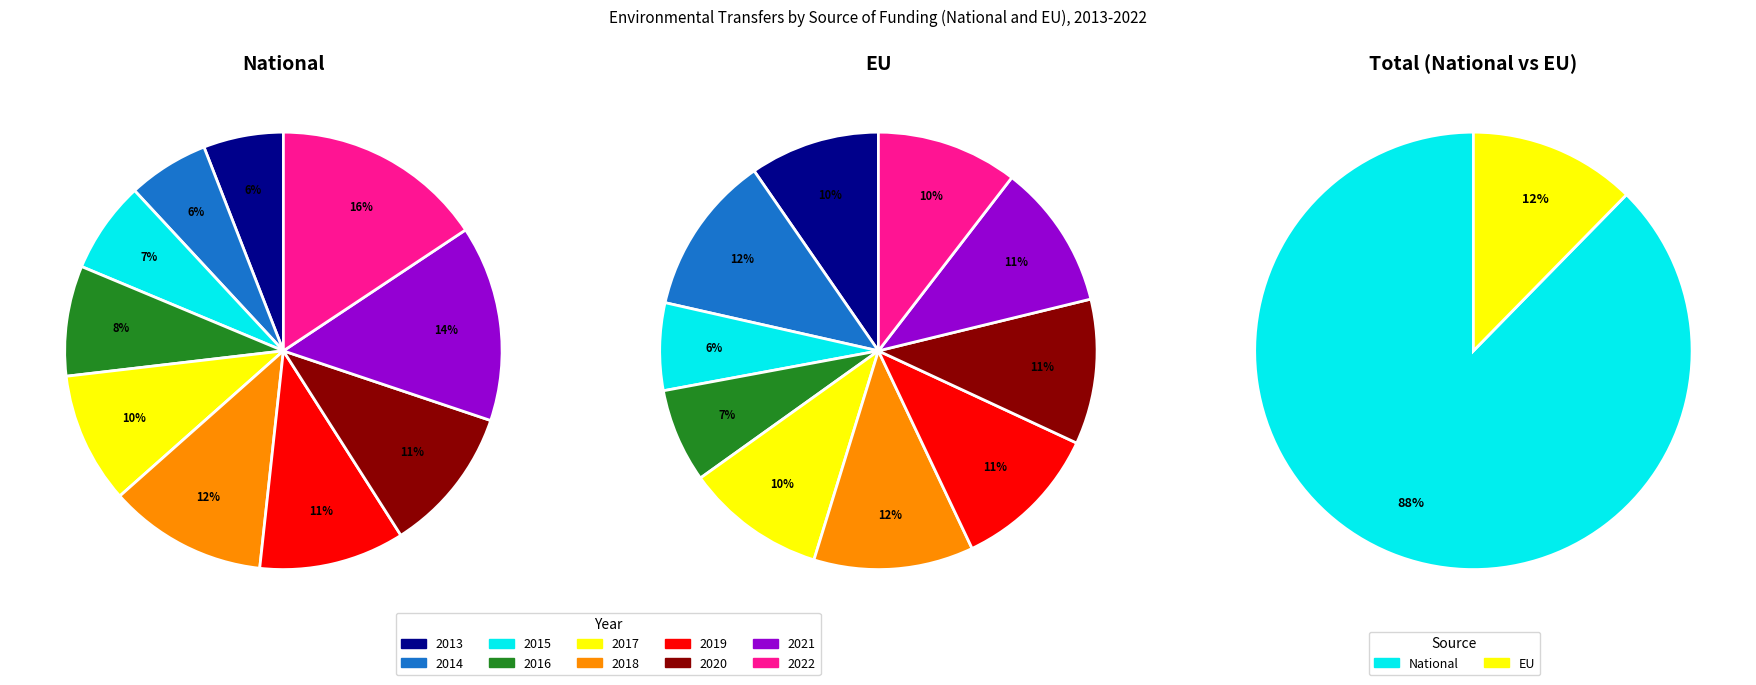

True or false: 2022 accounts for 10% of the total.

True